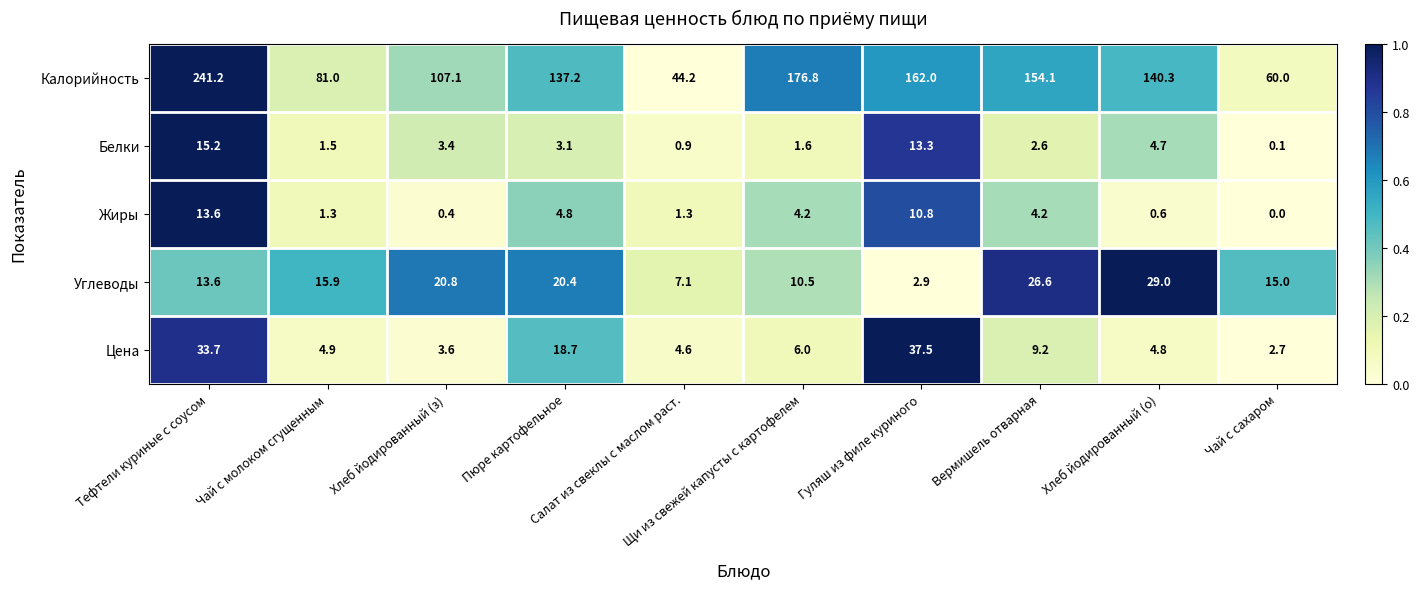

What is the highest value of the Белки series?

15.2